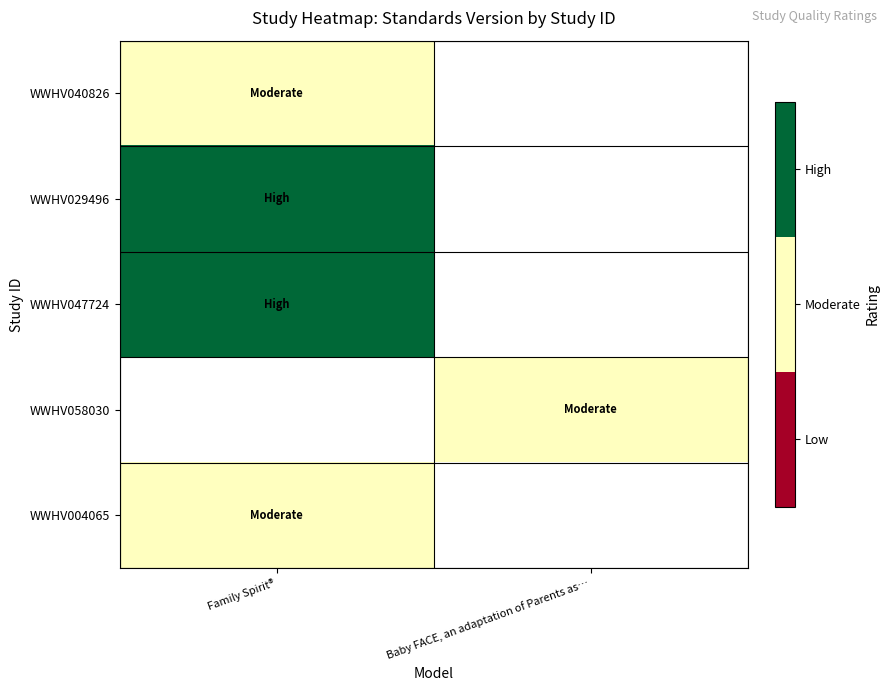

Where is WWHV047724 nearest to the value 2?

Family Spirit®